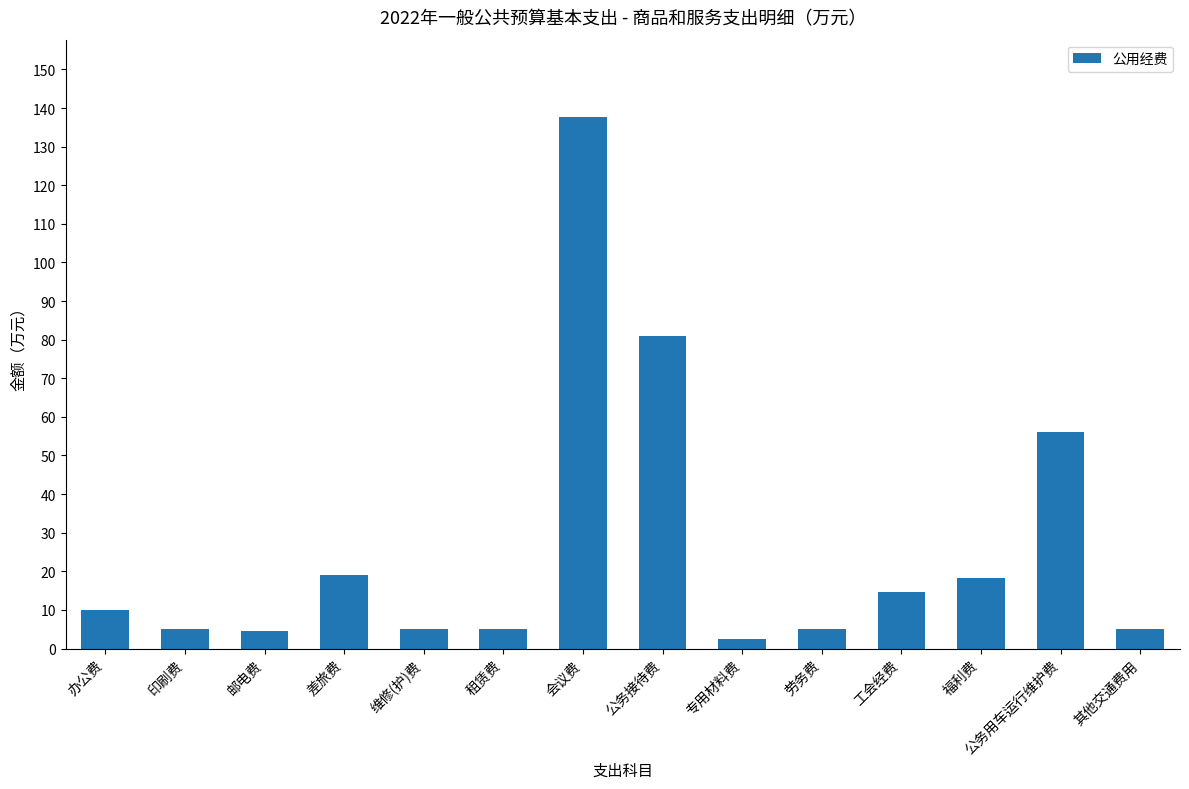

Approximately how many times larger is the value at 租赁费 compared to 差旅费?

0.3